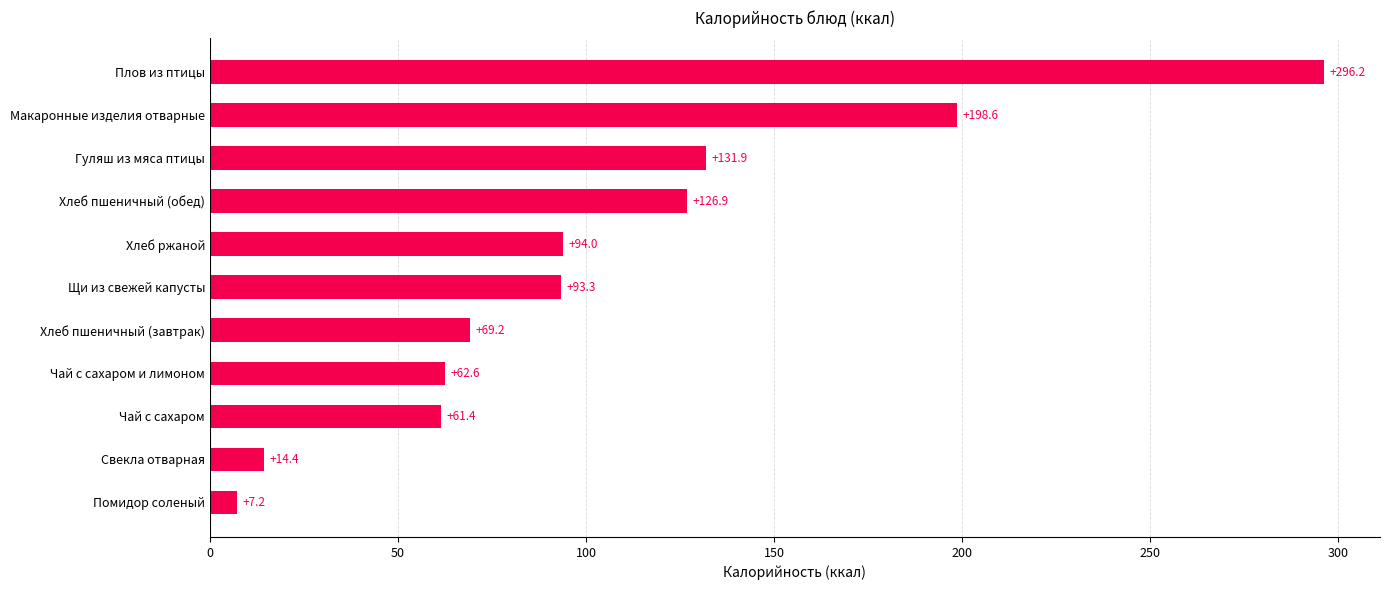

List the labels in order of value, smallest first.

Помидор соленый, Свекла отварная, Чай с сахаром, Чай с сахаром и лимоном, Хлеб пшеничный (завтрак), Щи из свежей капусты, Хлеб ржаной, Хлеб пшеничный (обед), Гуляш из мяса птицы, Макаронные изделия отварные, Плов из птицы